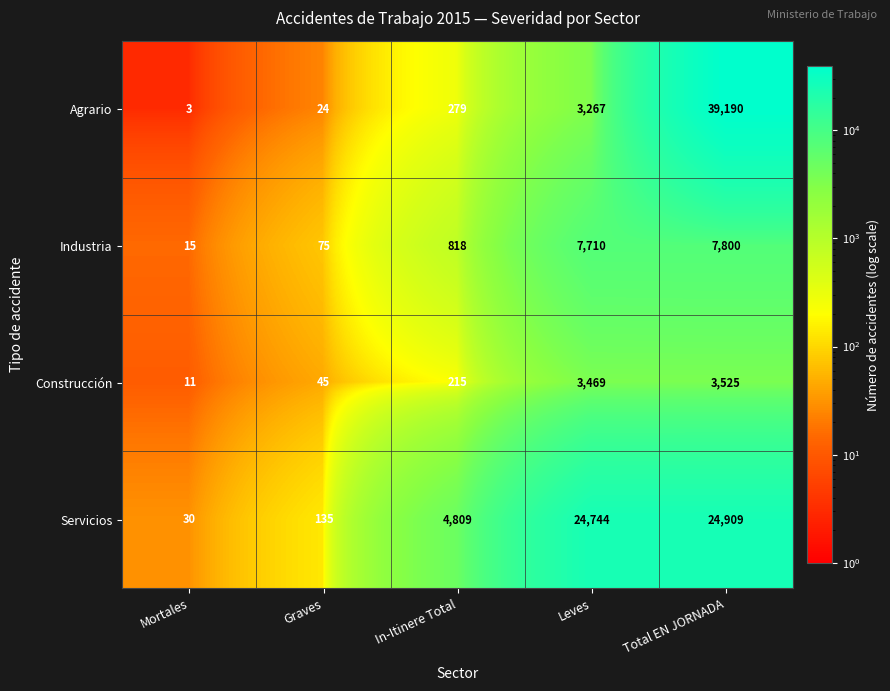

Count the number of categories in the chart.

5